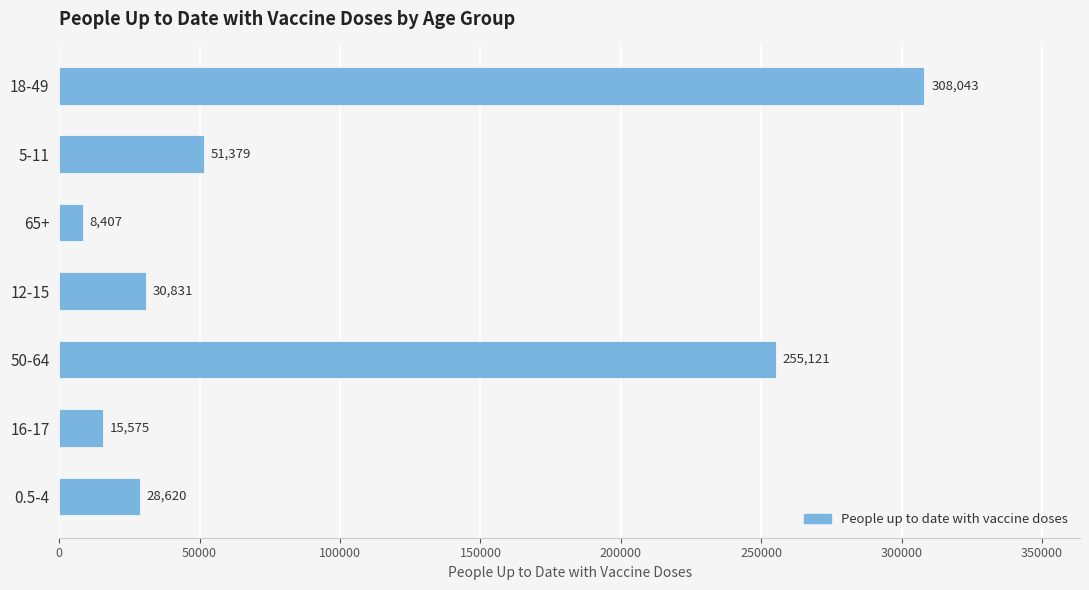

What is the greatest value displayed?

308043